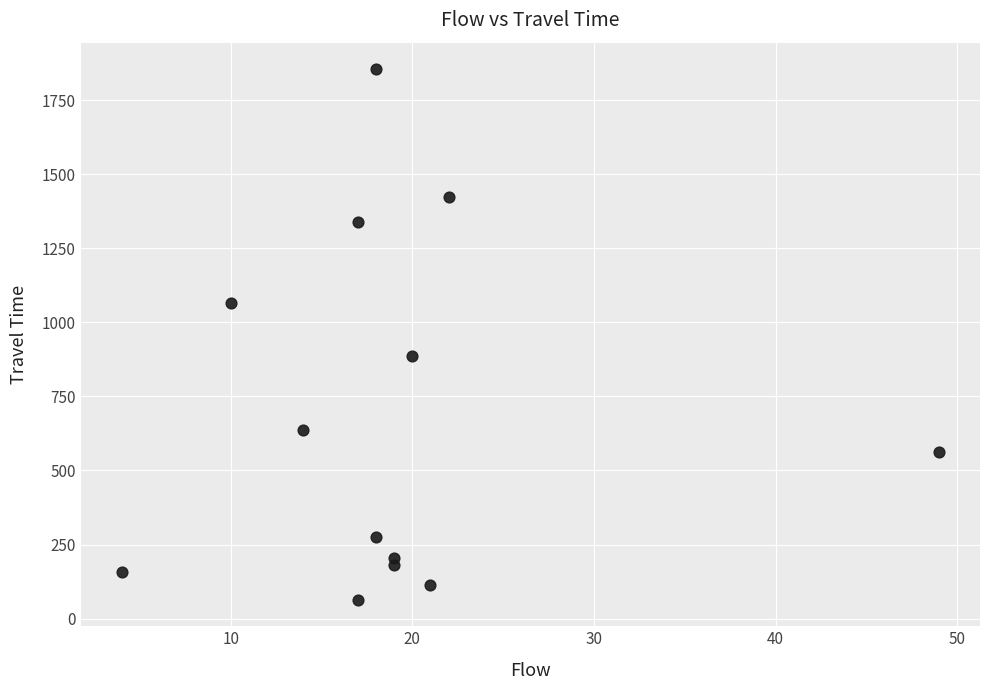

What is the range of Y values (max minus min)?

1790